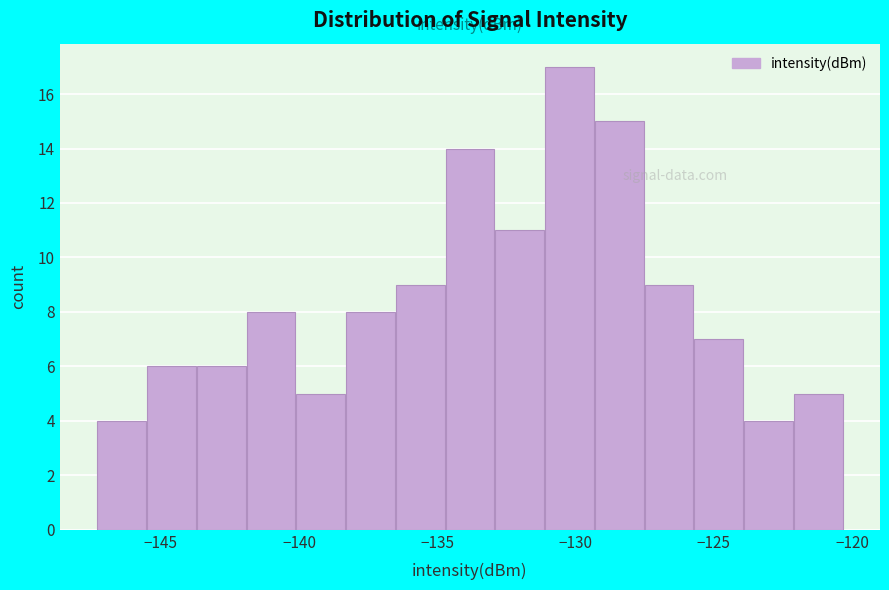

Read against the x-axis, roughly where is the centre of the tallest bar?

-130.0